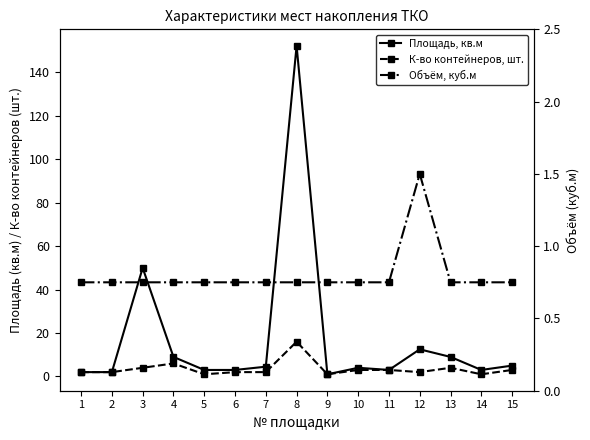

What is the difference between the Площадь, кв.м values at 9 and 12?

11.5